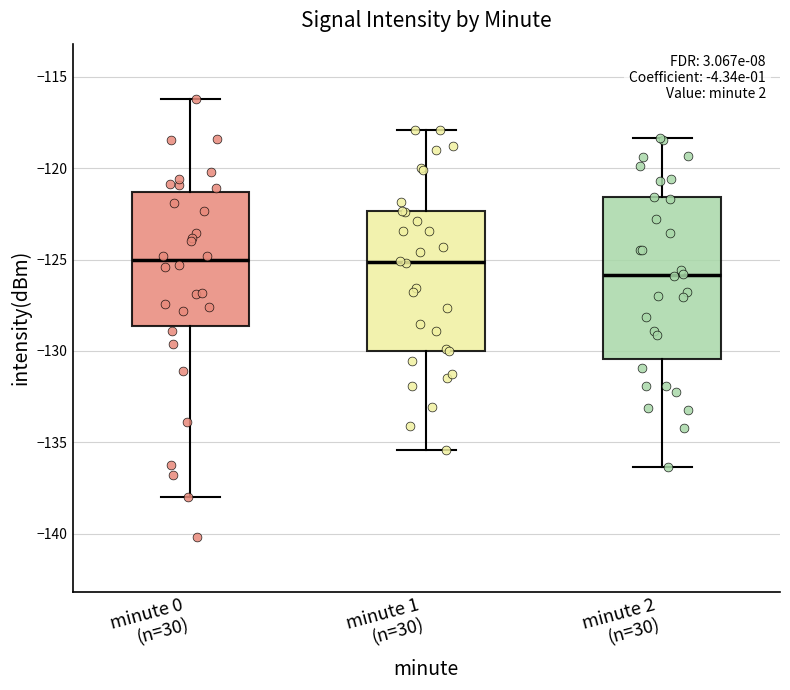

Reading left to right, read every box against the y-axis: the position of its median line, the range the box covers, and the ends of its whiskers. The values are not printed on the chart, so give them approximately, as read against the axis.

minute 0 (n=30): median -125.0, box -128.5 to -121.5, whiskers -138.0 to -116.0
minute 1 (n=30): median -125.0, box -130.0 to -122.5, whiskers -135.5 to -118.0
minute 2 (n=30): median -126.0, box -130.5 to -121.5, whiskers -136.5 to -118.5